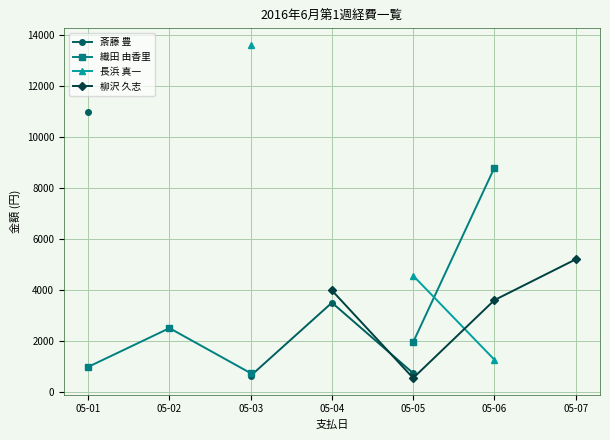

What is the difference between the maximum and minimum values in the 斎藤 豊 series?

10370.0